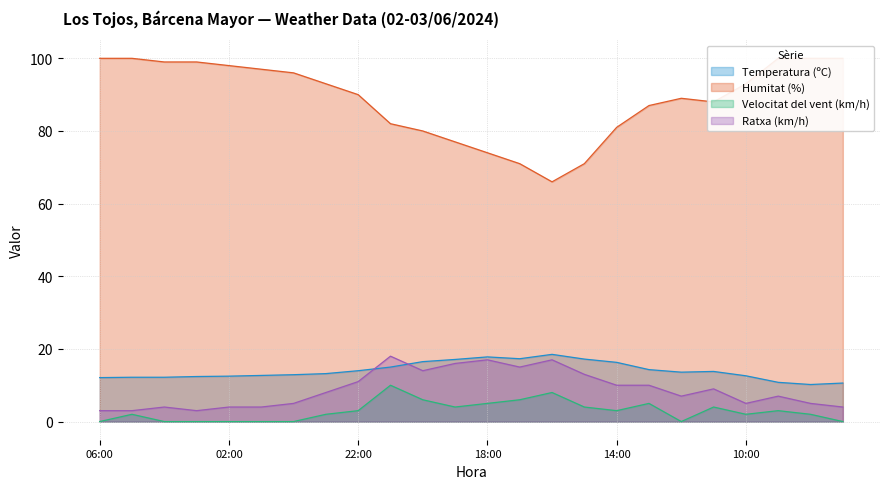

How many values in the Temperatura (ºC) series are below 13?

11